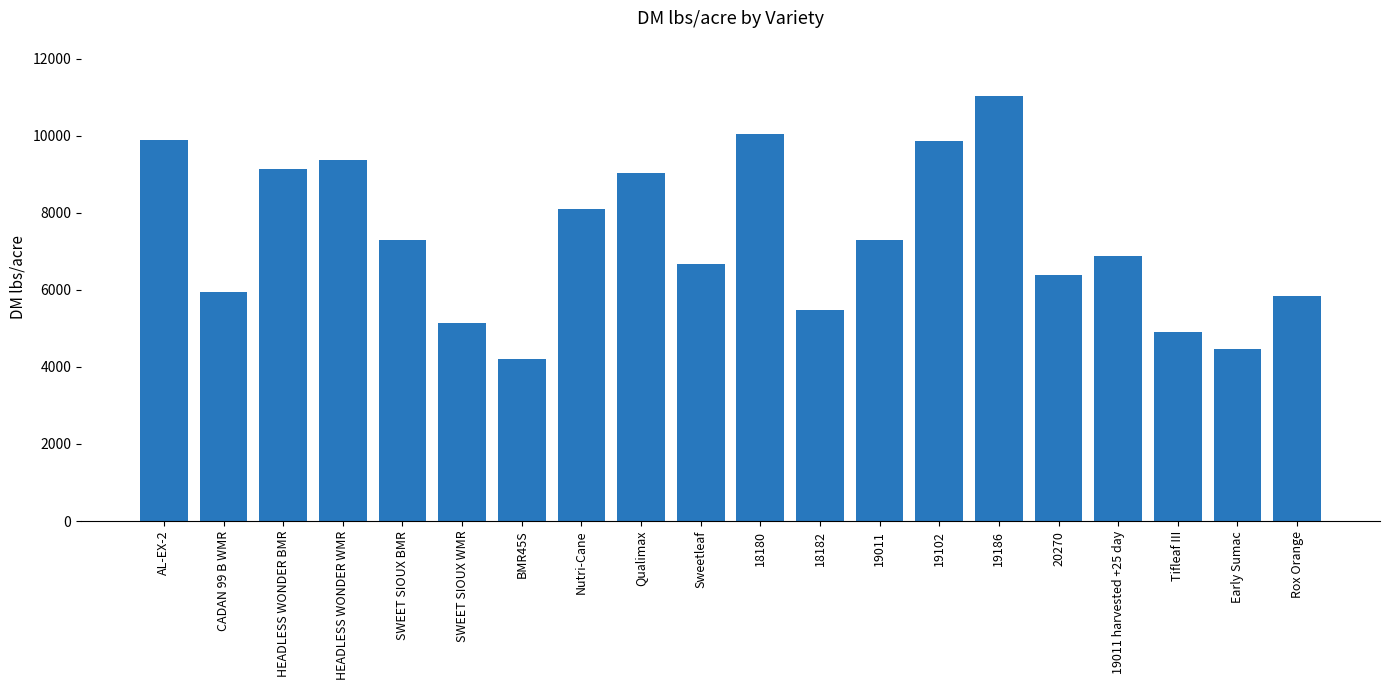

What is the ratio of the value at 19186 to the value at Nutri-Cane?

1.4